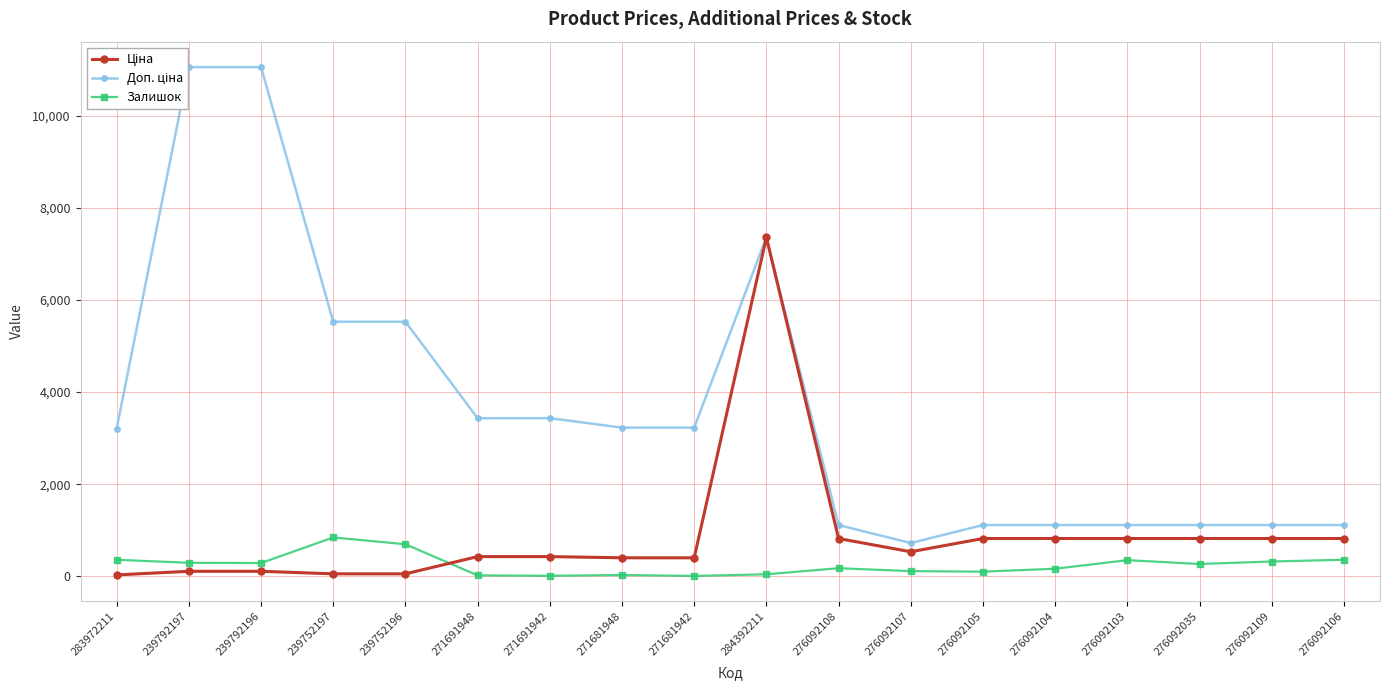

Where is Залишок nearest to the value 427?

276092106